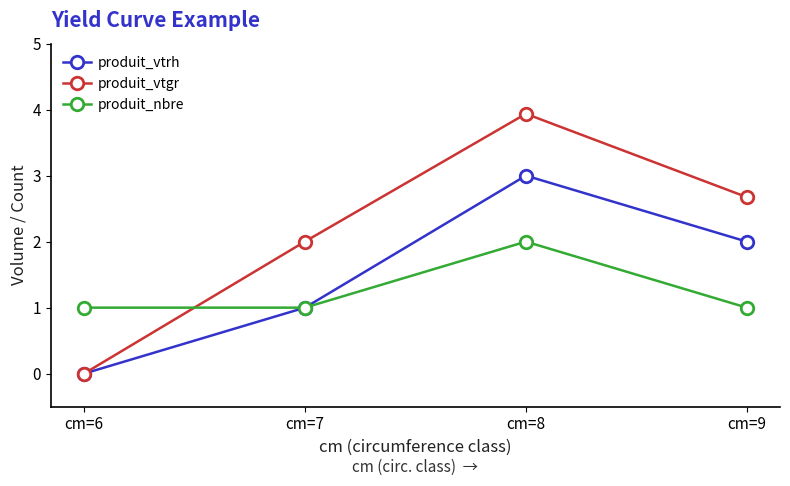

What are all the series names shown in the legend?

produit_vtrh, produit_vtgr, produit_nbre